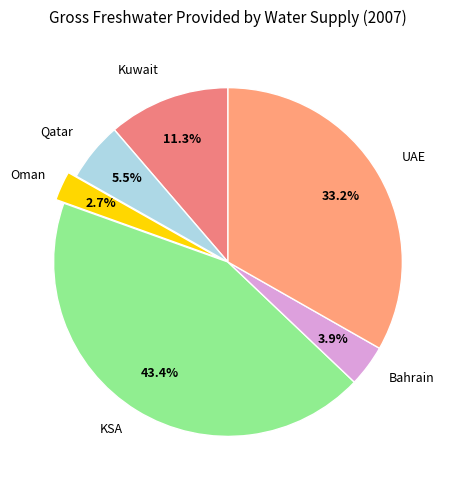

Count the number of slices in the pie.

6